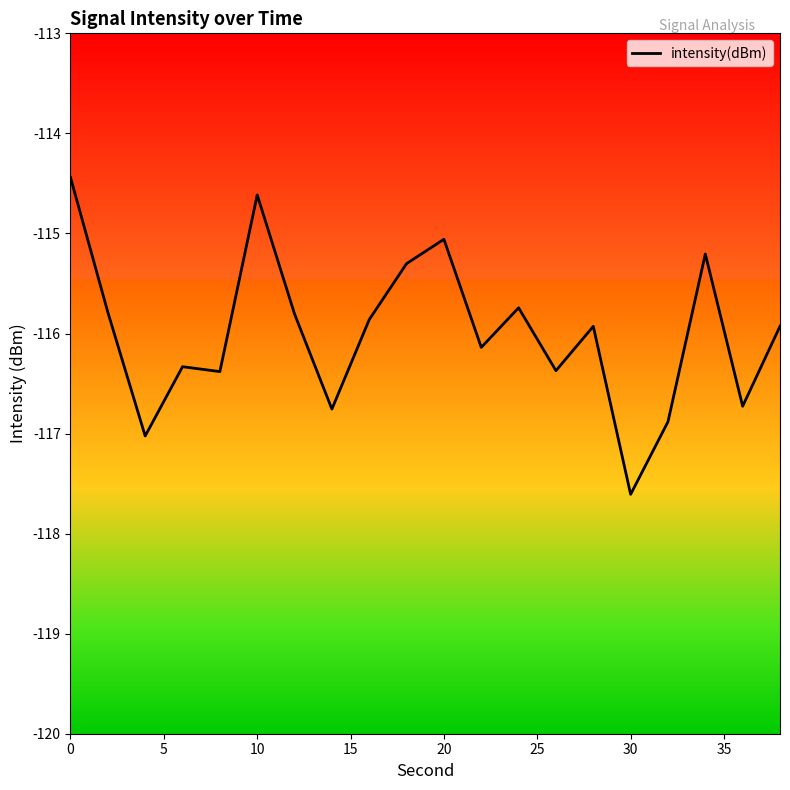

What is the greatest value displayed?

-114.4